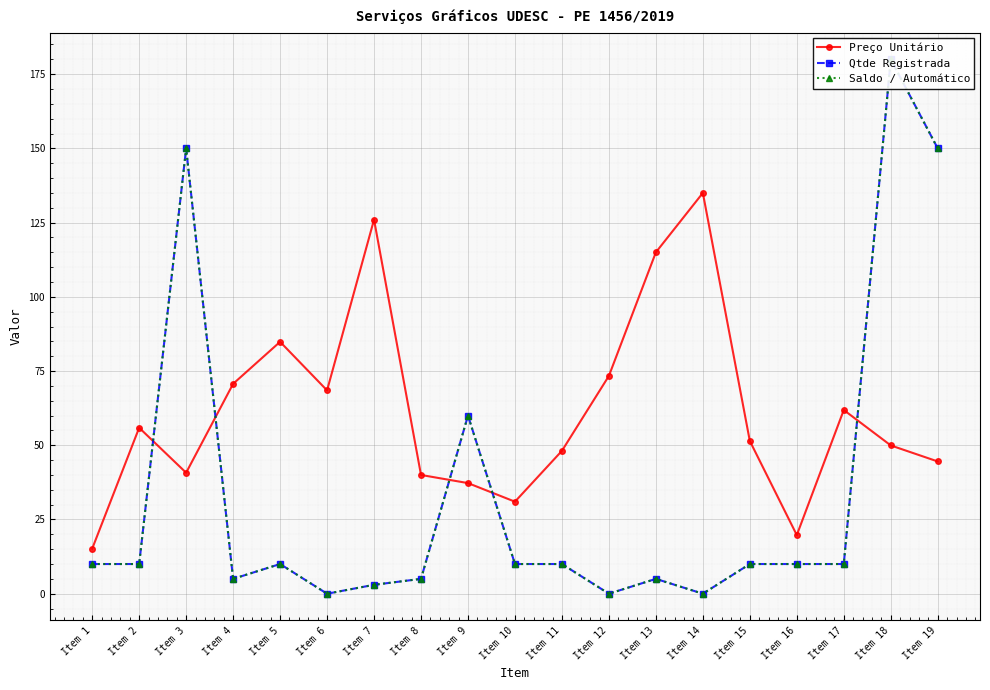

Count the number of data series in this chart.

3